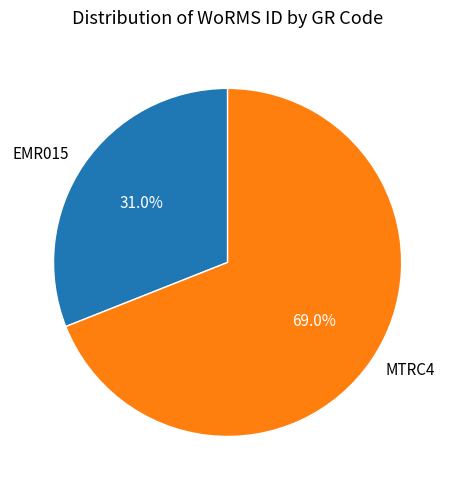

To the nearest percent, what is the difference between the largest and smallest slice percentages?

38%